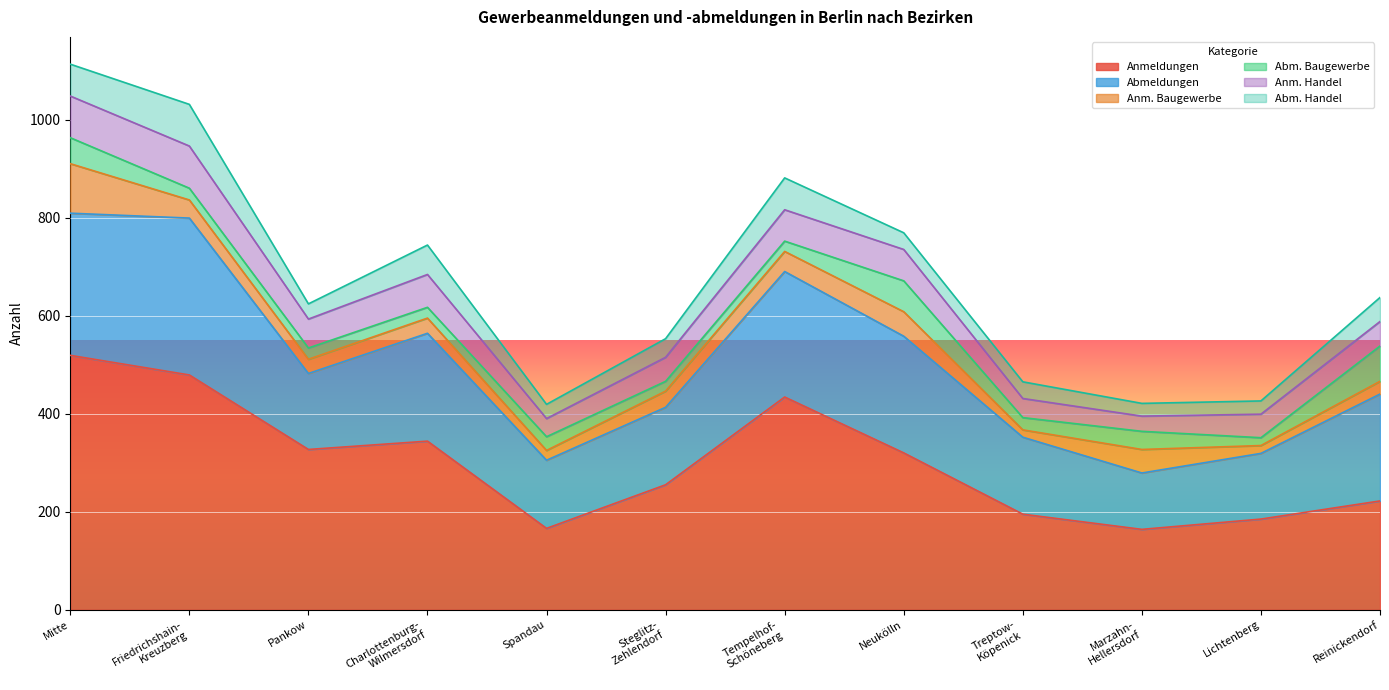

Where is the first local maximum for Anm. Handel?

Friedrichshain-
Kreuzberg